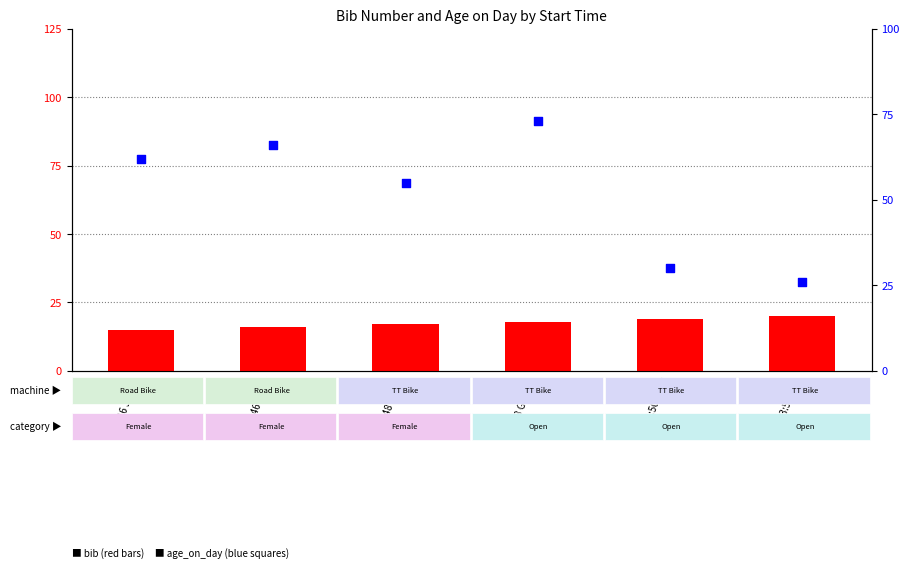

Which series reaches the minimum Y coordinate?

bib